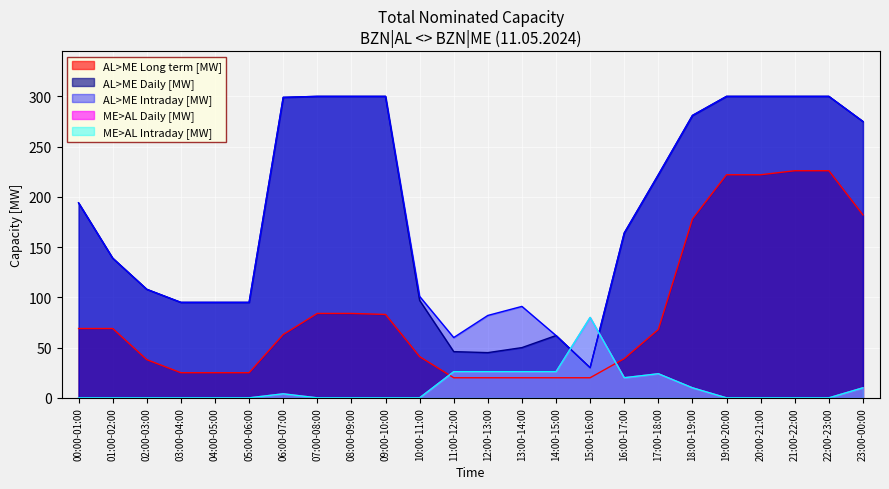

How many times do AL>ME Daily [MW] and ME>AL Intraday [MW] cross each other?

2